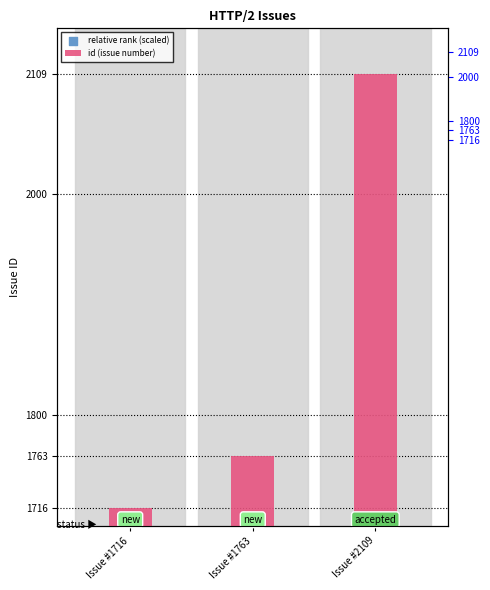

What is the total value across all series at Issue #1763?

1779.7